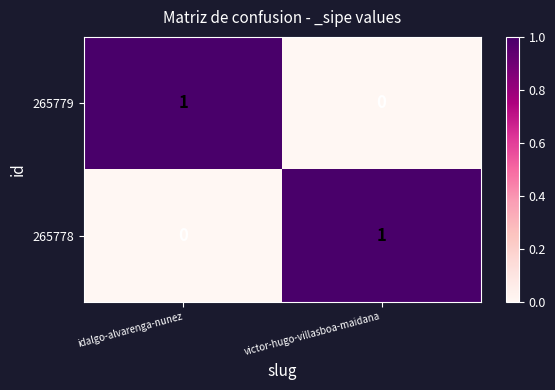

What is the total value across all series at idalgo-alvarenga-nunez?

1